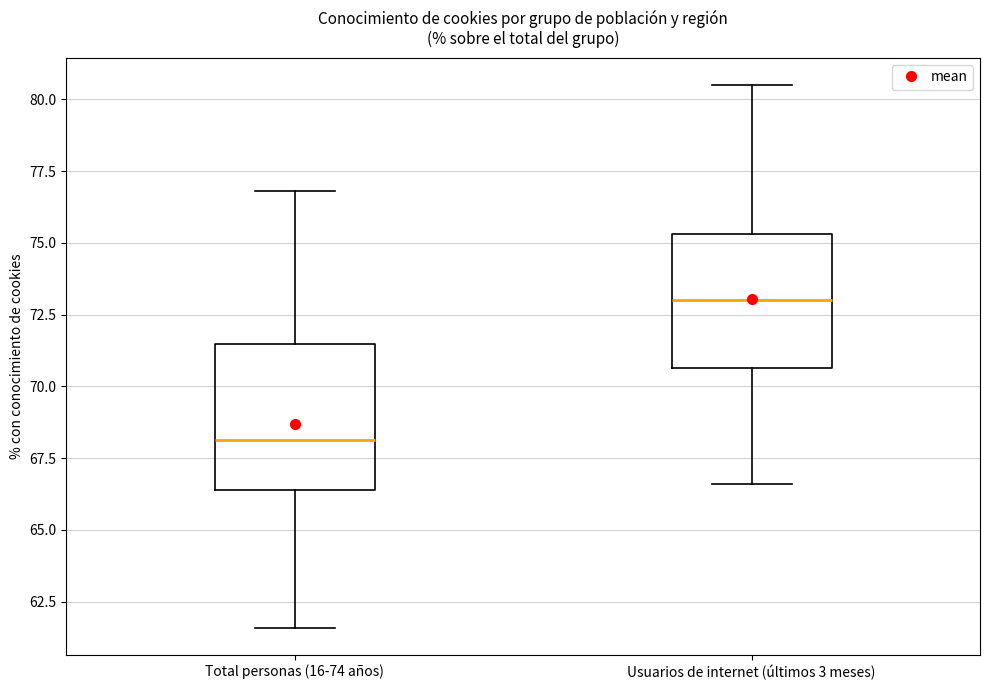

Reading left to right, read every box against the y-axis: the position of its median line, the range the box covers, and the ends of its whiskers. The values are not printed on the chart, so give them approximately, as read against the axis.

Total personas (16-74 años): median 68.0, box 66.5 to 71.5, whiskers 61.5 to 77.0
Usuarios de internet (últimos 3 meses): median 73.0, box 70.5 to 75.5, whiskers 66.5 to 80.5